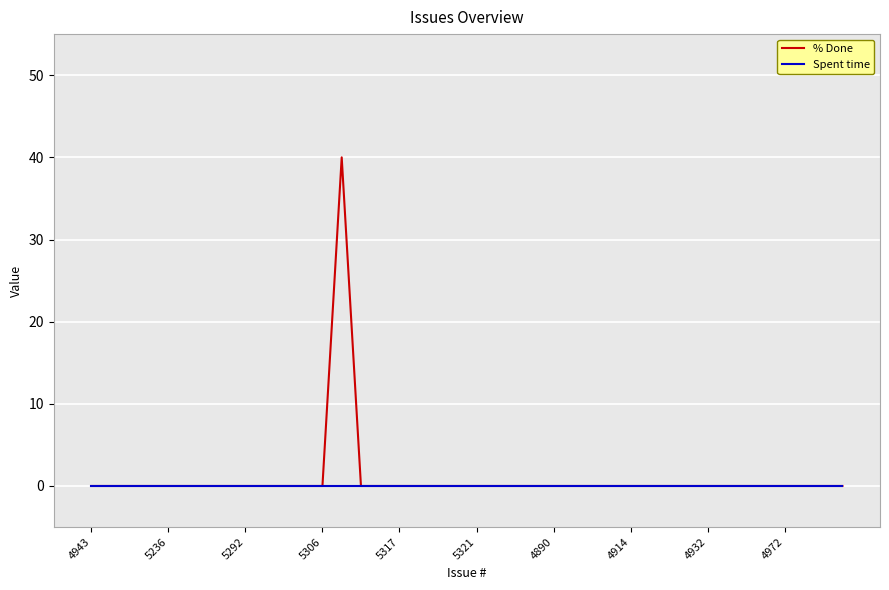

What are all the series names shown in the legend?

% Done, Spent time